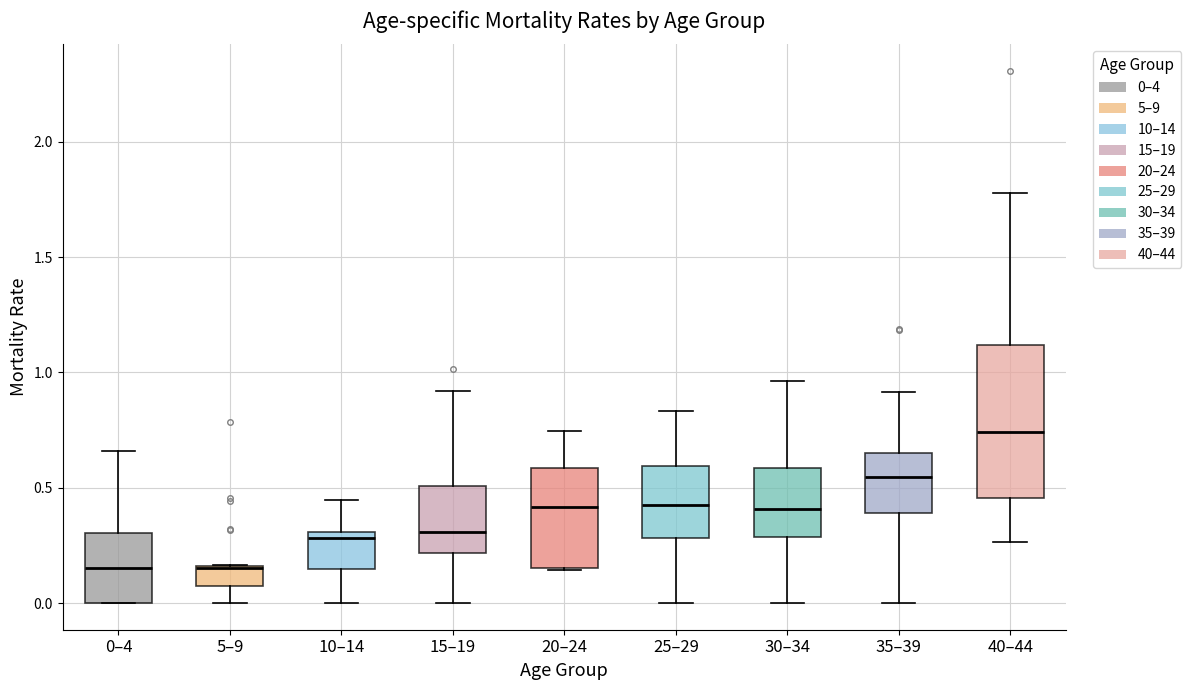

Reading left to right, transcribe this box plot: for each box, give where its median line is, the range the box spans, and where its two whiskers end, as read against the y-axis. The values are not printed on the chart, so give them approximately, as read against the axis.

0–4: median 0.15, box 0.00 to 0.30, whiskers 0.00 to 0.65
5–9: median 0.15, box 0.05 to 0.15, whiskers 0.00 to 0.15
10–14: median 0.30 (just below the box's upper edge), box 0.15 to 0.30, whiskers 0.00 to 0.45
15–19: median 0.30, box 0.20 to 0.50, whiskers 0.00 to 0.90
20–24: median 0.40, box 0.15 to 0.60, whiskers 0.15 to 0.75
25–29: median 0.40, box 0.30 to 0.60, whiskers 0.00 to 0.85
30–34: median 0.40, box 0.30 to 0.60, whiskers 0.00 to 0.95
35–39: median 0.55, box 0.40 to 0.65, whiskers 0.00 to 0.90
40–44: median 0.75, box 0.45 to 1.10, whiskers 0.25 to 1.80